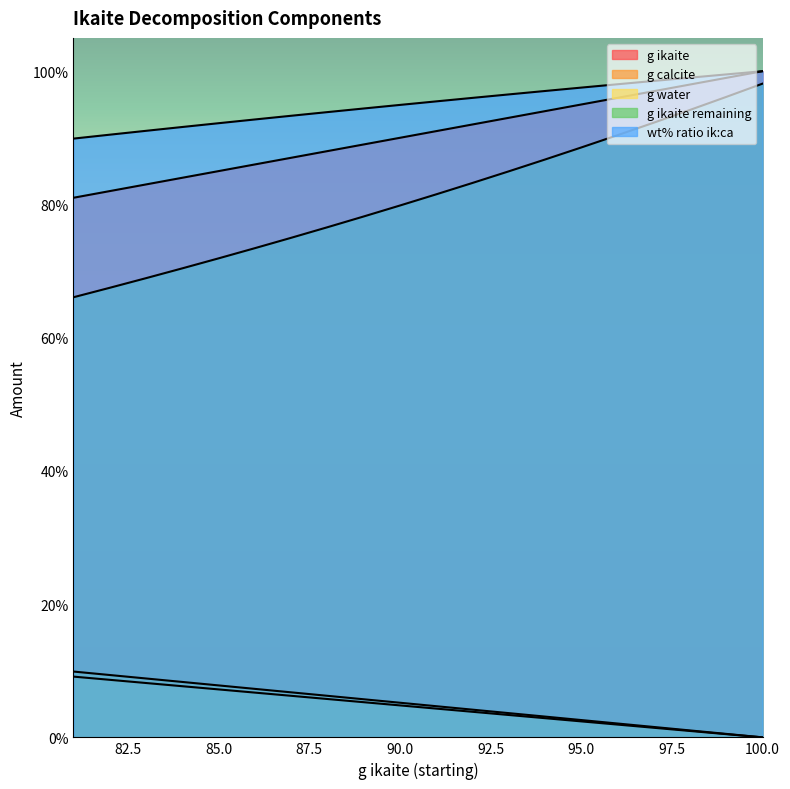

How many categories are shown in the chart?

20